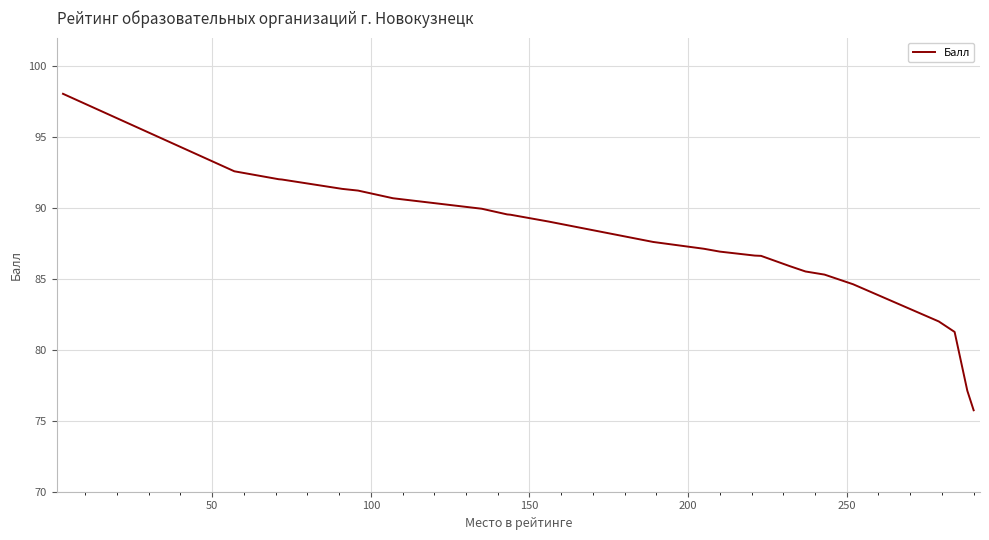

What is the difference between the maximum and minimum values?

22.3